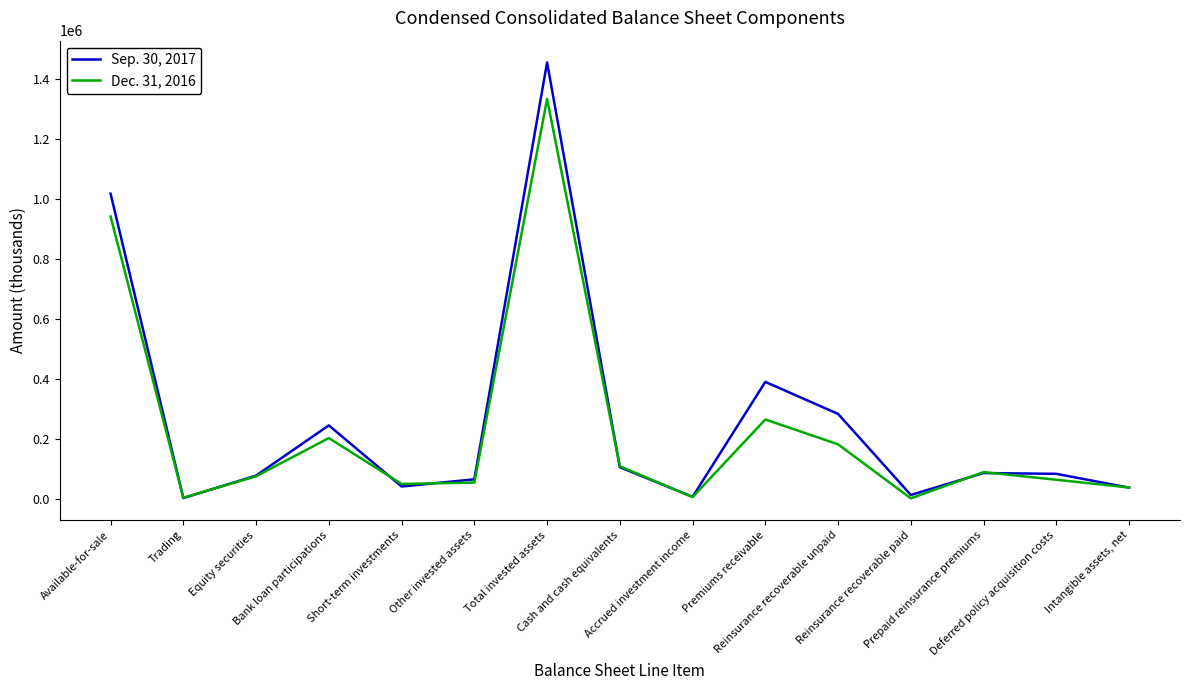

Rank the series by their average value, from lowest to highest.

Dec. 31, 2016, Sep. 30, 2017